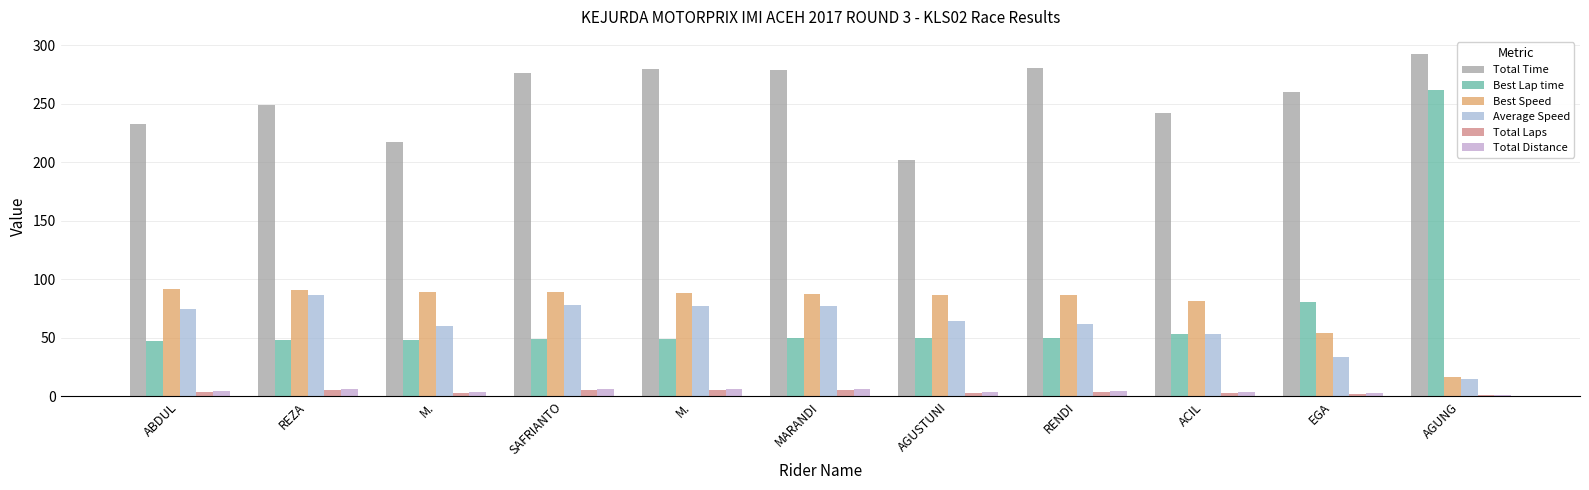

Reading left to right, extract all data points from this chart.

Total Time: ABDUL=233.0	REZA=249.3	M.=216.9	SAFRIANTO=276.4	M.=279.6	MARANDI=278.6	AGUSTUNI=202.1	RENDI=281.0	ACIL=241.9	EGA=260.2	AGUNG=292.5
Best Lap time: ABDUL=47.2	REZA=47.6	M.=48.4	SAFRIANTO=48.6	M.=49.0	MARANDI=49.5	AGUSTUNI=49.8	RENDI=50.2	ACIL=53.1	EGA=80.5	AGUNG=261.3
Best Speed: ABDUL=91.4	REZA=90.7	M.=89.2	SAFRIANTO=88.8	M.=88.2	MARANDI=87.3	AGUSTUNI=86.8	RENDI=86.1	ACIL=81.3	EGA=53.6	AGUNG=16.5
Average Speed: ABDUL=74.2	REZA=86.7	M.=59.7	SAFRIANTO=78.1	M.=77.3	MARANDI=77.5	AGUSTUNI=64.1	RENDI=61.5	ACIL=53.6	EGA=33.2	AGUNG=14.8
Total Laps: ABDUL=4.0	REZA=5.0	M.=3.0	SAFRIANTO=5.0	M.=5.0	MARANDI=5.0	AGUSTUNI=3.0	RENDI=4.0	ACIL=3.0	EGA=2.0	AGUNG=1.0
Total Distance: ABDUL=4.8	REZA=6.0	M.=3.6	SAFRIANTO=6.0	M.=6.0	MARANDI=6.0	AGUSTUNI=3.6	RENDI=4.8	ACIL=3.6	EGA=2.4	AGUNG=1.2